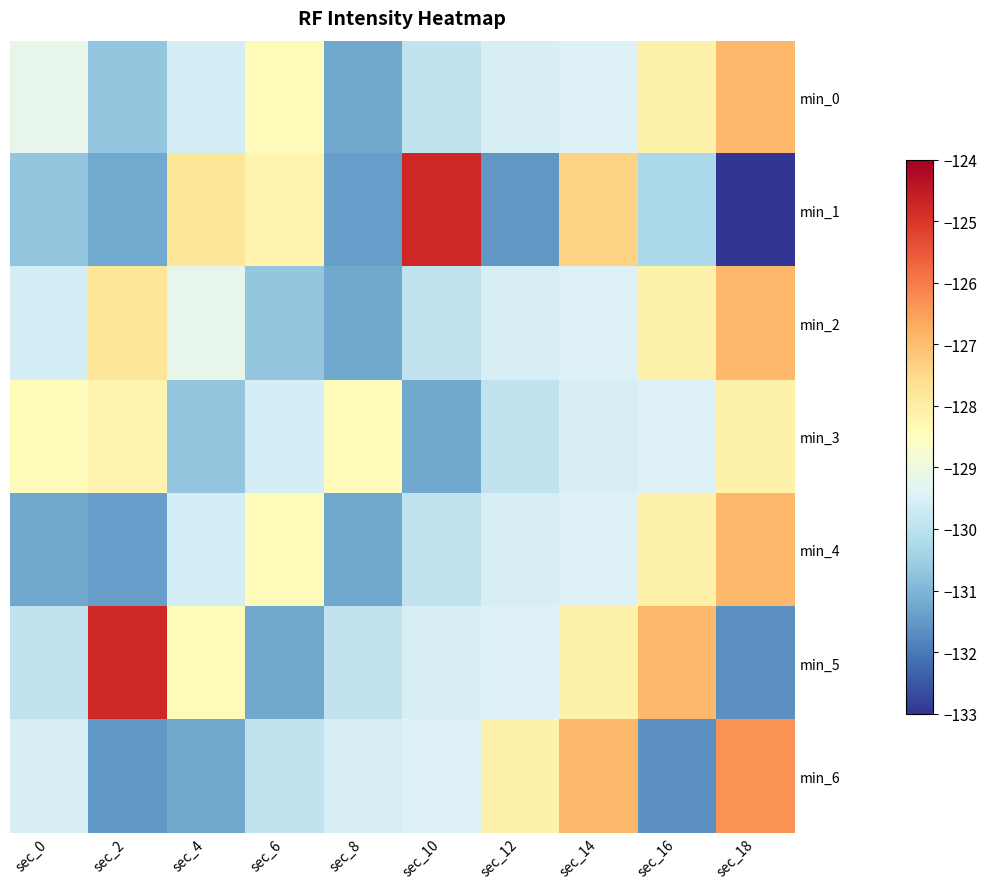

Which has a higher value, sec_18 or sec_10?

sec_18